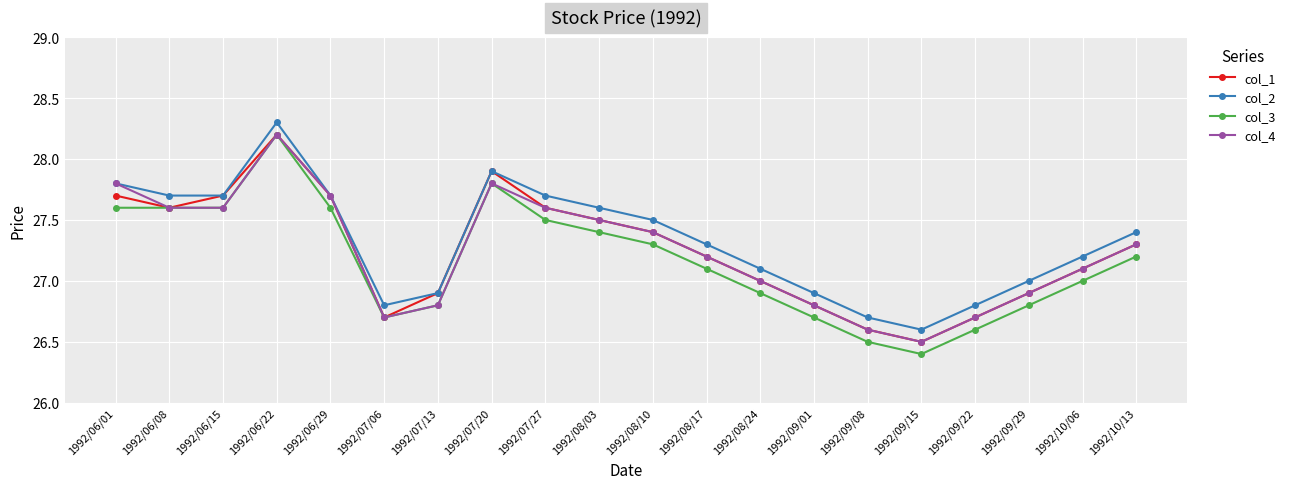

What is the difference between the maximum and minimum values in the col_4 series?

1.7